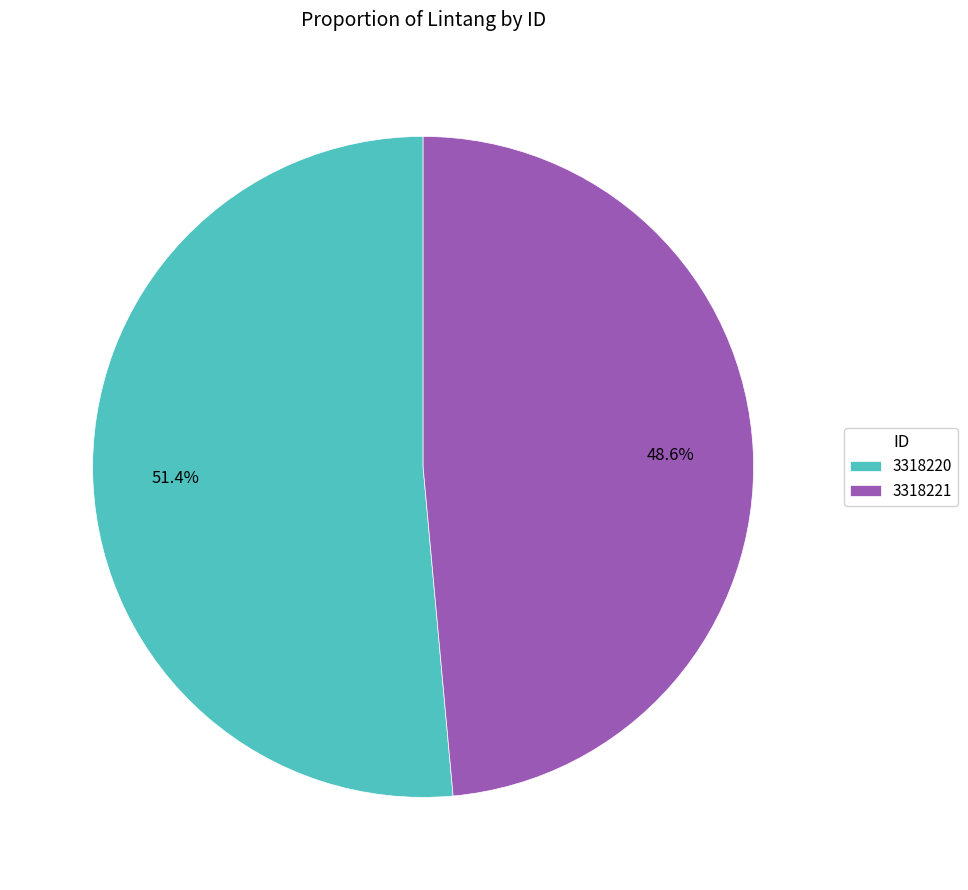

To the nearest percent, what portion does 3318221 represent?

49%